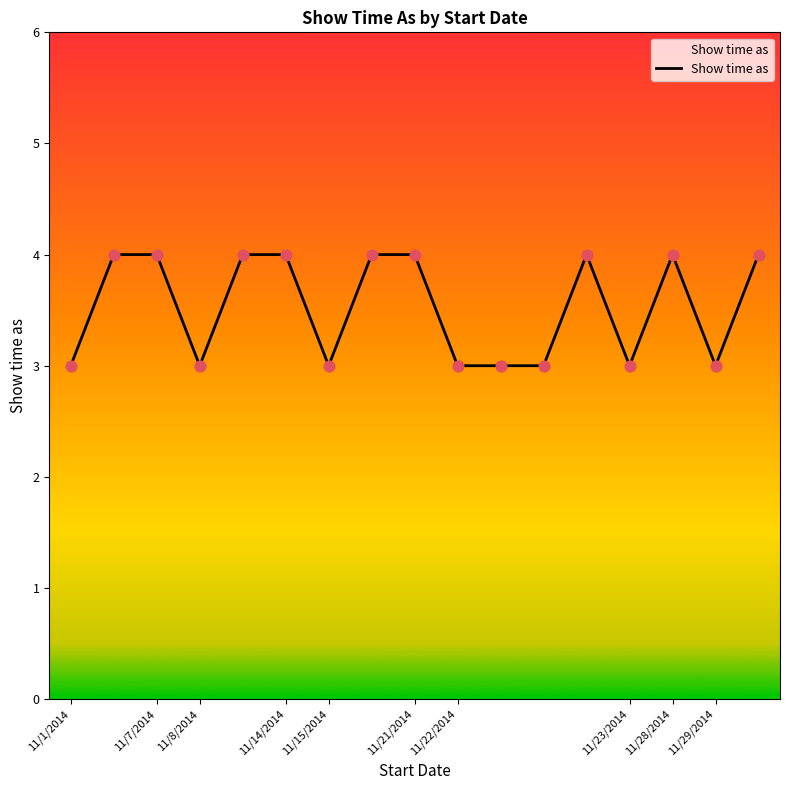

How many lines are shown in the chart?

1